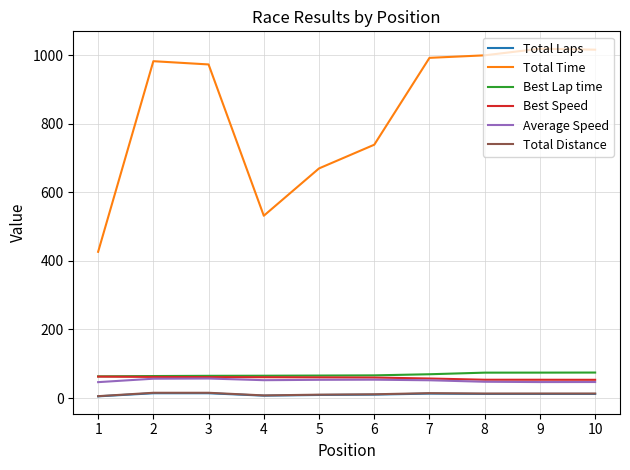

What is the greatest value displayed?

1019.0